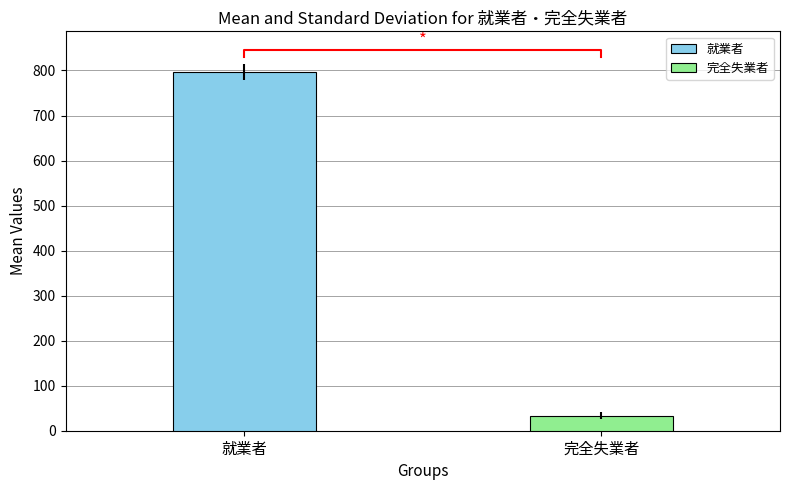

Which series has the largest range (max minus min)?

就業者